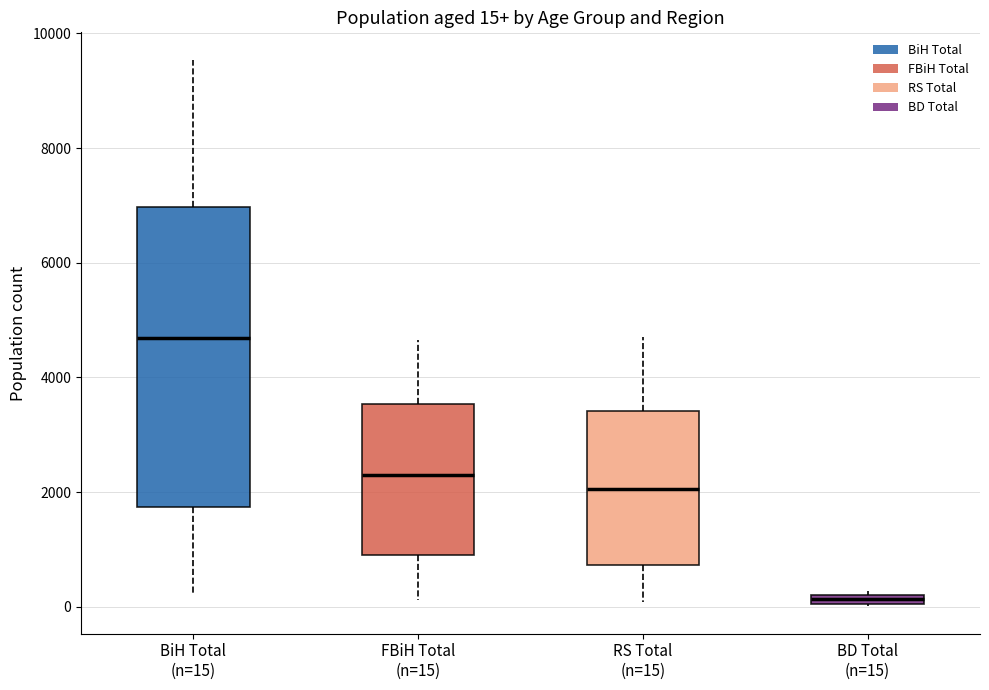

Which box's median line is the lowest?

BD Total (n=15)